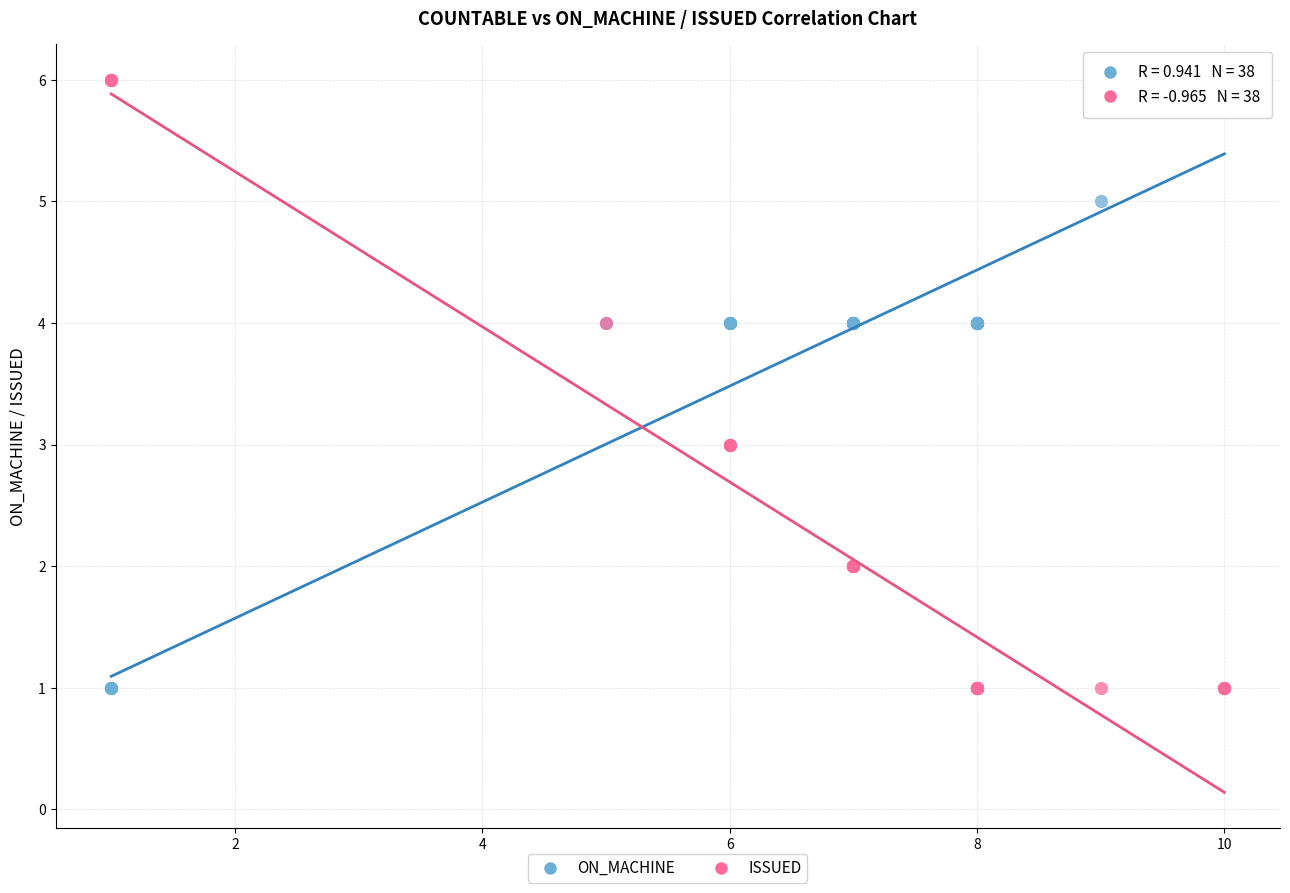

What is the X range (max minus min) for the scatter plot?

9